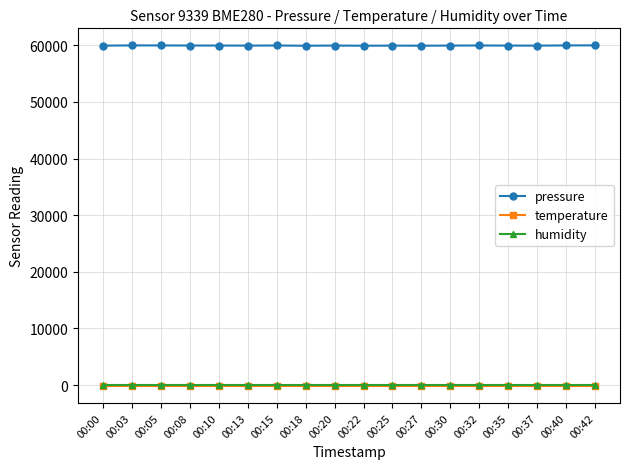

What is the difference between the highest and lowest values at 00:18?

60067.2